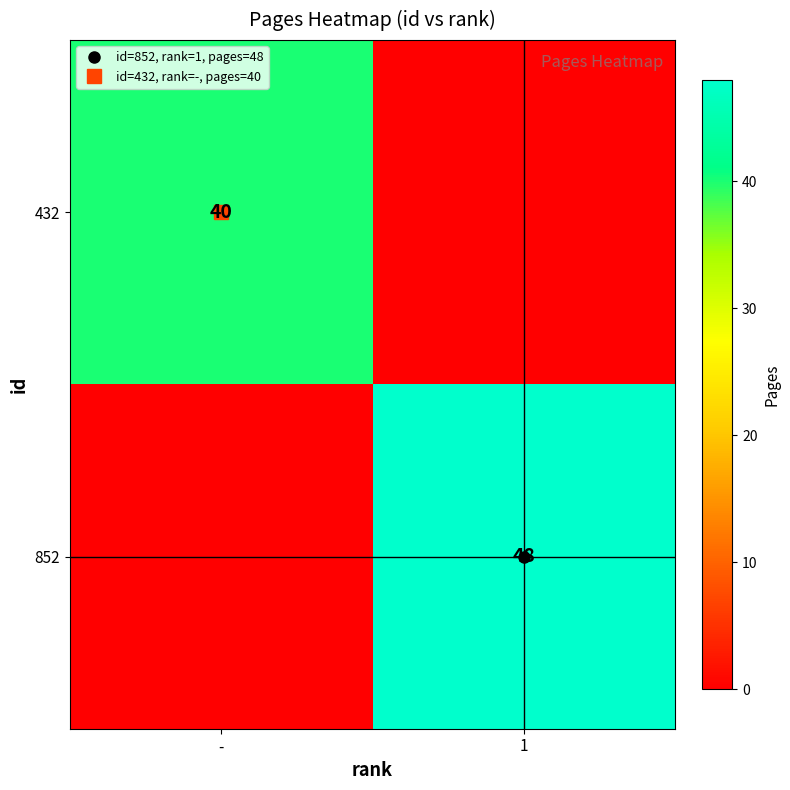

Is it true that 432 equals 0 at 1?

True